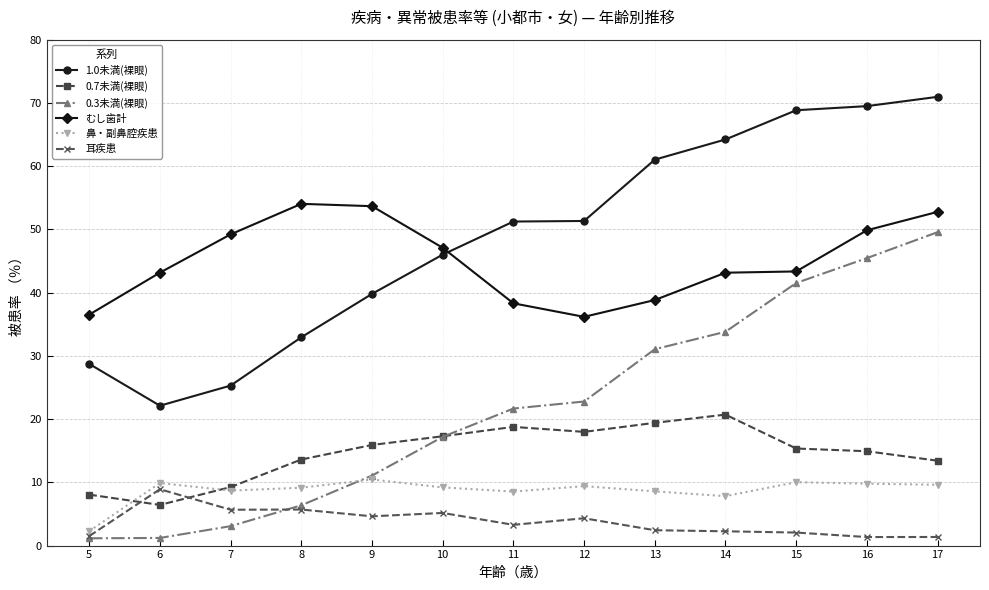

Does the chart display data point markers on the line(s)?

Yes